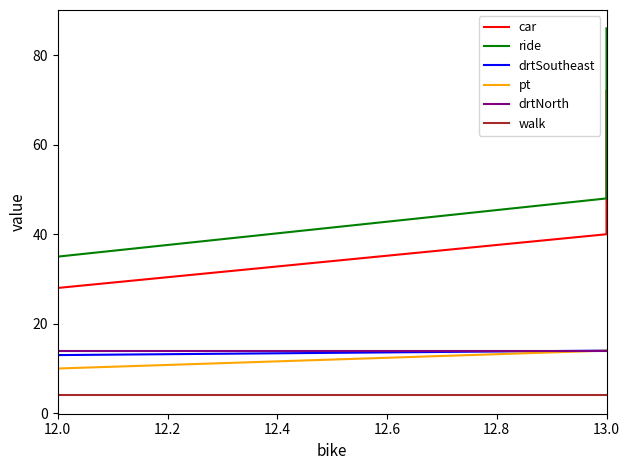

What is the difference between the maximum and minimum values in the ride series?

51